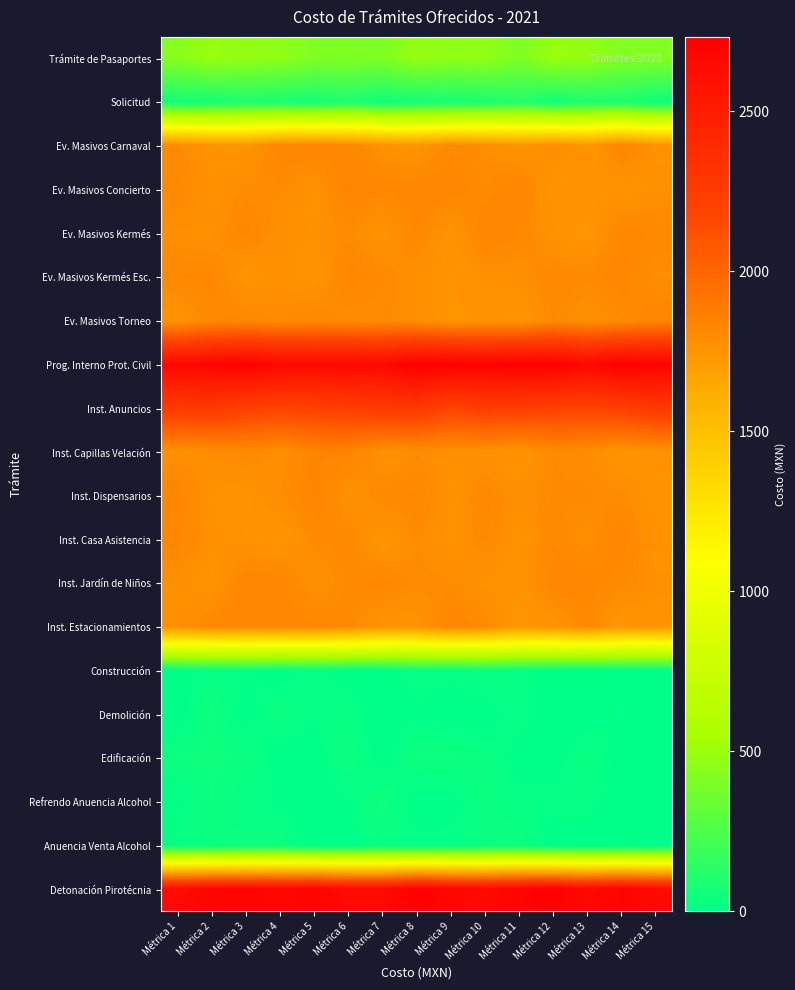

Reading left to right, what are all the values shown in this chart?

Trámite de Pasaportes: Métrica 1=437.5	Métrica 2=495.1	Métrica 3=473.2	Métrica 4=459.9	Métrica 5=415.6	Métrica 6=415.6	Métrica 7=405.8	Métrica 8=486.6	Métrica 9=460.1	Métrica 10=470.8	Métrica 11=402.1	Métrica 12=497.0	Métrica 13=483.2	Métrica 14=421.2	Métrica 15=418.2
Solicitud: Métrica 1=58.0	Métrica 2=70.0	Métrica 3=92.1	Métrica 4=82.8	Métrica 5=68.7	Métrica 6=100.8	Métrica 7=53.6	Métrica 8=68.8	Métrica 9=76.3	Métrica 10=85.2	Métrica 11=118.1	Métrica 12=59.6	Métrica 13=91.0	Métrica 14=98.9	Métrica 15=44.3
Ev. Masivos Carnaval: Métrica 1=1803.2	Métrica 2=1759.5	Métrica 3=1748.9	Métrica 4=1837.3	Métrica 5=1839.0	Métrica 6=1823.2	Métrica 7=1772.9	Métrica 8=1752.2	Métrica 9=1810.8	Métrica 10=1786.4	Métrica 11=1754.6	Métrica 12=1791.9	Métrica 13=1745.8	Métrica 14=1833.3	Métrica 15=1768.3
Ev. Masivos Concierto: Métrica 1=1808.7	Métrica 2=1773.6	Métrica 3=1794.4	Métrica 4=1797.1	Métrica 5=1760.9	Métrica 6=1839.4	Métrica 7=1819.9	Métrica 8=1836.3	Métrica 9=1831.9	Métrica 10=1802.2	Métrica 11=1834.6	Métrica 12=1751.2	Métrica 13=1762.0	Métrica 14=1746.9	Métrica 15=1774.9
Ev. Masivos Kermés: Métrica 1=1781.3	Métrica 2=1769.5	Métrica 3=1825.3	Métrica 4=1778.1	Métrica 5=1770.5	Métrica 6=1796.7	Métrica 7=1756.5	Métrica 8=1822.6	Métrica 9=1749.9	Métrica 10=1841.1	Métrica 11=1819.6	Métrica 12=1762.3	Métrica 13=1743.0	Métrica 14=1823.9	Métrica 15=1813.1
Ev. Masivos Kermés Esc.: Métrica 1=1815.3	Métrica 2=1819.5	Métrica 3=1749.8	Métrica 4=1778.2	Métrica 5=1754.0	Métrica 6=1828.7	Métrica 7=1804.7	Métrica 8=1775.5	Métrica 9=1748.8	Métrica 10=1773.5	Métrica 11=1774.9	Métrica 12=1815.4	Métrica 13=1806.2	Métrica 14=1831.1	Métrica 15=1789.6
Ev. Masivos Torneo: Métrica 1=1754.4	Métrica 2=1813.7	Métrica 3=1818.5	Métrica 4=1798.5	Métrica 5=1819.5	Métrica 6=1791.8	Métrica 7=1794.7	Métrica 8=1785.2	Métrica 9=1744.9	Métrica 10=1753.2	Métrica 11=1745.5	Métrica 12=1806.0	Métrica 13=1773.8	Métrica 14=1793.3	Métrica 15=1833.2
Prog. Interno Prot. Civil: Métrica 1=2663.5	Métrica 2=2679.6	Métrica 3=2714.2	Métrica 4=2661.5	Métrica 5=2646.3	Métrica 6=2667.6	Métrica 7=2654.7	Métrica 8=2731.6	Métrica 9=2719.4	Métrica 10=2701.9	Métrica 11=2725.7	Métrica 12=2719.0	Métrica 13=2657.3	Métrica 14=2727.9	Métrica 15=2692.5
Inst. Anuncios: Métrica 1=2271.2	Métrica 2=2280.1	Métrica 3=2222.3	Métrica 4=2201.5	Métrica 5=2213.3	Métrica 6=2233.2	Métrica 7=2272.3	Métrica 8=2276.6	Métrica 9=2191.2	Métrica 10=2241.6	Métrica 11=2232.2	Métrica 12=2212.7	Métrica 13=2202.5	Métrica 14=2224.3	Métrica 15=2284.8
Inst. Capillas Velación: Métrica 1=1774.7	Métrica 2=1794.3	Métrica 3=1812.7	Métrica 4=1778.8	Métrica 5=1839.6	Métrica 6=1838.6	Métrica 7=1767.6	Métrica 8=1792.1	Métrica 9=1772.5	Métrica 10=1770.9	Métrica 11=1746.1	Métrica 12=1803.4	Métrica 13=1792.7	Métrica 14=1747.5	Métrica 15=1770.3
Inst. Dispensarios: Métrica 1=1833.2	Métrica 2=1766.4	Métrica 3=1756.9	Métrica 4=1791.3	Métrica 5=1841.0	Métrica 6=1766.6	Métrica 7=1809.6	Métrica 8=1818.6	Métrica 9=1766.2	Métrica 10=1815.2	Métrica 11=1779.2	Métrica 12=1805.6	Métrica 13=1805.8	Métrica 14=1796.0	Métrica 15=1751.4
Inst. Casa Asistencia: Métrica 1=1825.9	Métrica 2=1774.5	Métrica 3=1761.1	Métrica 4=1746.5	Métrica 5=1801.5	Métrica 6=1810.2	Métrica 7=1744.1	Métrica 8=1793.6	Métrica 9=1765.0	Métrica 10=1806.9	Métrica 11=1759.8	Métrica 12=1811.5	Métrica 13=1781.1	Métrica 14=1836.1	Métrica 15=1756.2
Inst. Jardín de Niños: Métrica 1=1776.5	Métrica 2=1753.7	Métrica 3=1834.9	Métrica 4=1830.1	Métrica 5=1768.2	Métrica 6=1808.4	Métrica 7=1824.1	Métrica 8=1797.9	Métrica 9=1795.4	Métrica 10=1766.6	Métrica 11=1751.7	Métrica 12=1832.1	Métrica 13=1832.4	Métrica 14=1805.7	Métrica 15=1776.3
Inst. Estacionamientos: Métrica 1=1777.3	Métrica 2=1815.0	Métrica 3=1832.1	Métrica 4=1831.1	Métrica 5=1820.4	Métrica 6=1806.6	Métrica 7=1750.8	Métrica 8=1758.6	Métrica 9=1832.3	Métrica 10=1803.0	Métrica 11=1743.3	Métrica 12=1752.5	Métrica 13=1808.8	Métrica 14=1742.9	Métrica 15=1758.5
Construcción: Métrica 1=4.9	Métrica 2=19.2	Métrica 3=15.2	Métrica 4=0.0	Métrica 5=21.2	Métrica 6=0.0	Métrica 7=0.0	Métrica 8=24.6	Métrica 9=15.0	Métrica 10=34.9	Métrica 11=15.8	Métrica 12=6.8	Métrica 13=0.0	Métrica 14=0.0	Métrica 15=0.0
Demolición: Métrica 1=0.0	Métrica 2=47.3	Métrica 3=0.0	Métrica 4=39.2	Métrica 5=13.1	Métrica 6=29.5	Métrica 7=0.3	Métrica 8=7.7	Métrica 9=0.0	Métrica 10=0.0	Métrica 11=22.2	Métrica 12=0.0	Métrica 13=0.0	Métrica 14=14.5	Métrica 15=0.0
Edificación: Métrica 1=44.0	Métrica 2=45.4	Métrica 3=41.5	Métrica 4=0.0	Métrica 5=0.0	Métrica 6=42.8	Métrica 7=0.0	Métrica 8=46.7	Métrica 9=46.4	Métrica 10=35.3	Métrica 11=0.0	Métrica 12=0.0	Métrica 13=35.1	Métrica 14=0.0	Métrica 15=0.0
Refrendo Anuencia Alcohol: Métrica 1=5.7	Métrica 2=43.6	Métrica 3=19.6	Métrica 4=7.0	Métrica 5=0.0	Métrica 6=11.5	Métrica 7=49.0	Métrica 8=0.0	Métrica 9=1.8	Métrica 10=37.7	Métrica 11=24.1	Métrica 12=19.7	Métrica 13=20.2	Métrica 14=0.0	Métrica 15=0.0
Anuencia Venta Alcohol: Métrica 1=30.9	Métrica 2=31.0	Métrica 3=36.7	Métrica 4=41.3	Métrica 5=1.1	Métrica 6=0.2	Métrica 7=29.8	Métrica 8=15.0	Métrica 9=20.2	Métrica 10=29.6	Métrica 11=39.0	Métrica 12=0.0	Métrica 13=0.0	Métrica 14=0.0	Métrica 15=7.8
Detonación Pirotécnia: Métrica 1=2642.2	Métrica 2=2685.2	Métrica 3=2692.9	Métrica 4=2667.3	Métrica 5=2697.7	Métrica 6=2641.7	Métrica 7=2642.3	Métrica 8=2720.9	Métrica 9=2674.6	Métrica 10=2651.3	Métrica 11=2690.8	Métrica 12=2715.6	Métrica 13=2660.2	Métrica 14=2700.9	Métrica 15=2647.1